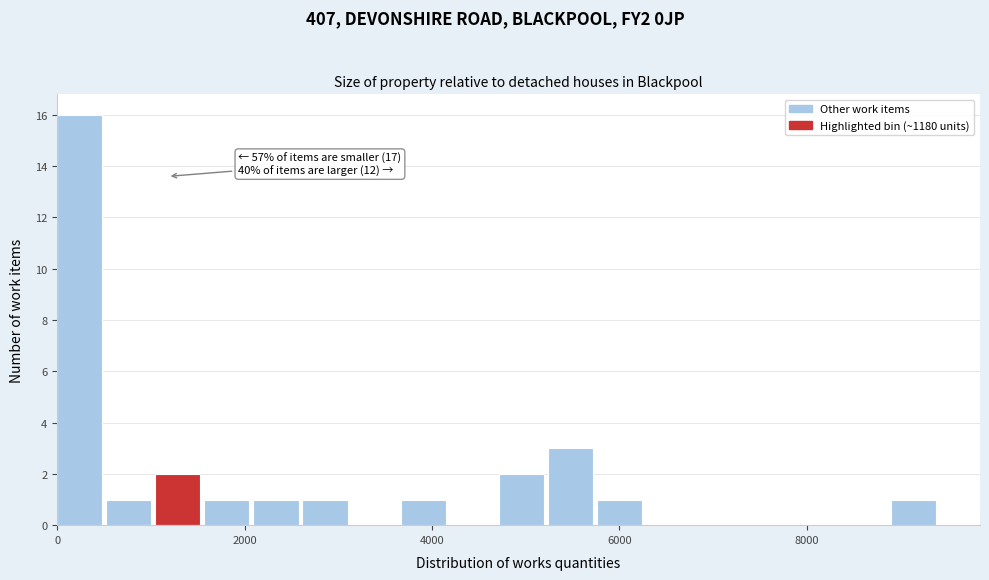

Read against the x-axis, roughly where is the centre of the tallest bar?

200